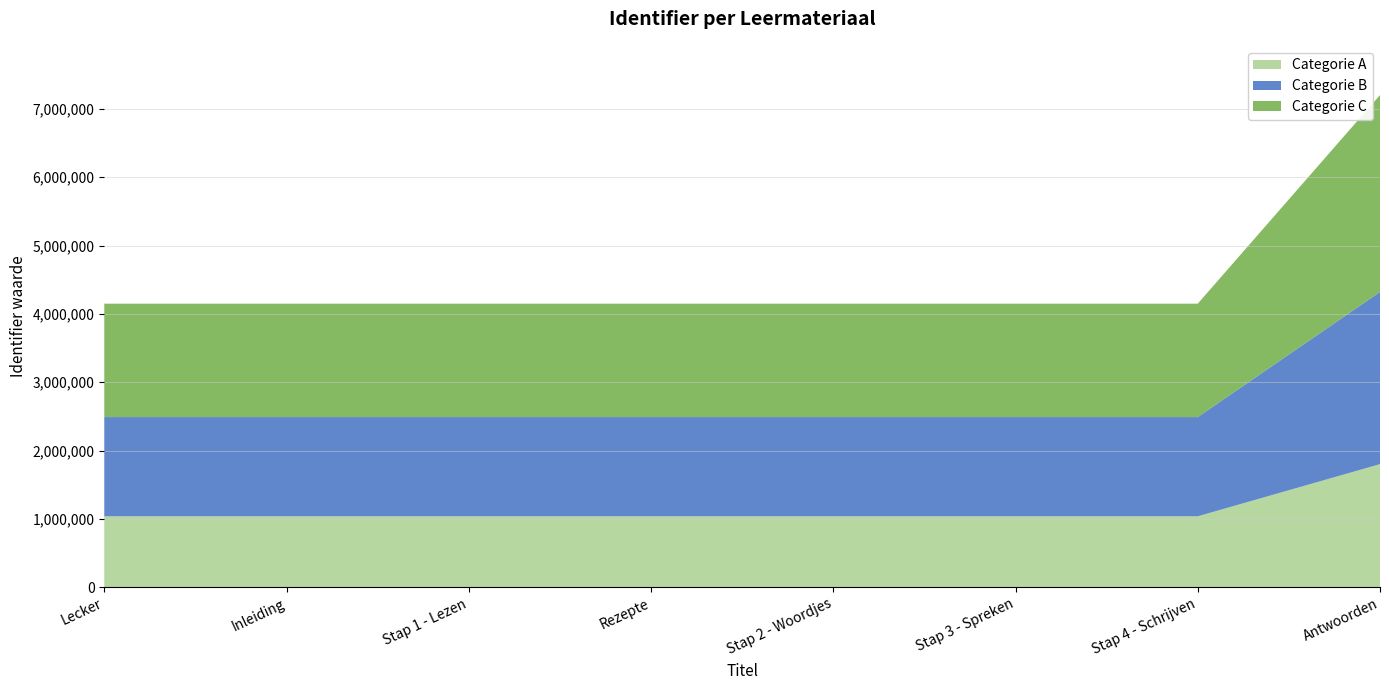

Reading left to right, what are all the values shown in this chart?

Lecker=4149072	Inleiding=4149073	Stap 1 - Lezen=4149081	Rezepte=4149139	Stap 2 - Woordjes=4149082	Stap 3 - Spreken=4149085	Stap 4 - Schrijven=4149087	Antwoorden=7202410